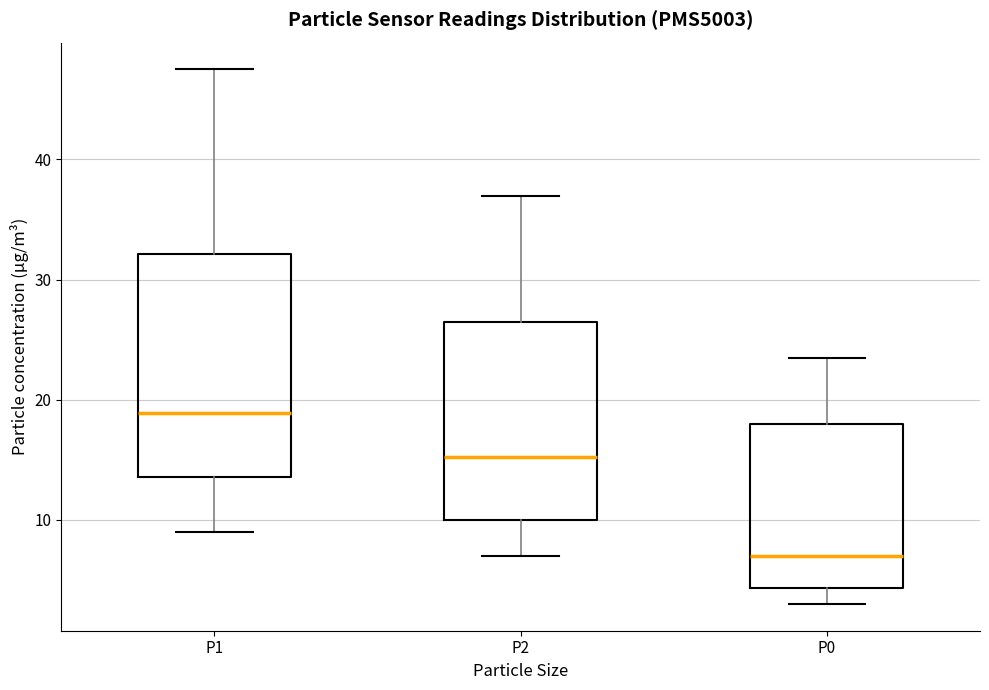

Reading left to right, read every box against the y-axis: the position of its median line, the range the box covers, and the ends of its whiskers. The values are not printed on the chart, so give them approximately, as read against the axis.

P1: median 19, box 14 to 32, whiskers 9 to 48
P2: median 15, box 10 to 26, whiskers 7 to 37
P0: median 7, box 4 to 18, whiskers 3 to 24